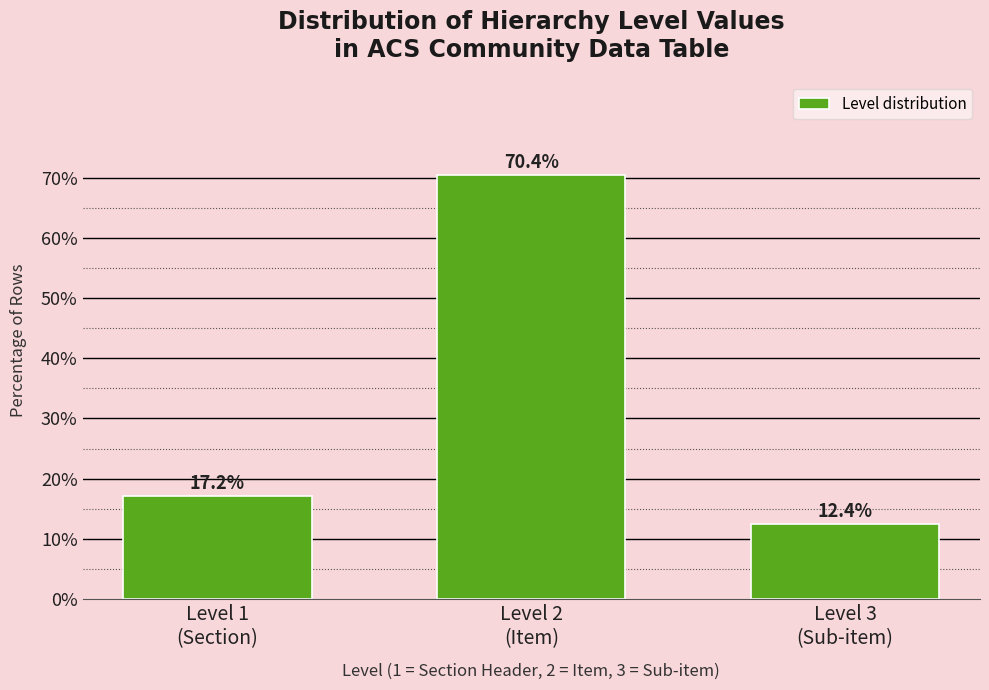

Reading left to right, transcribe all the data shown in this chart.

17.2	70.4	12.4